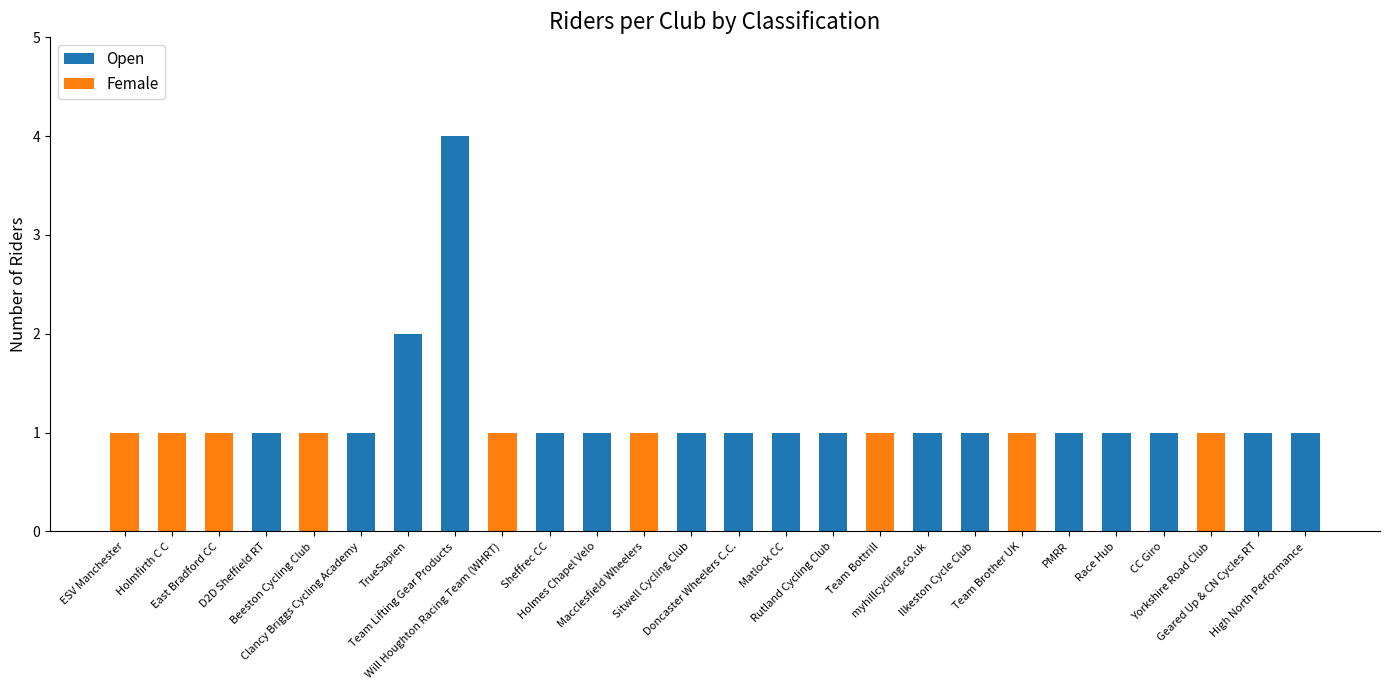

How many distinct data groups are displayed?

2